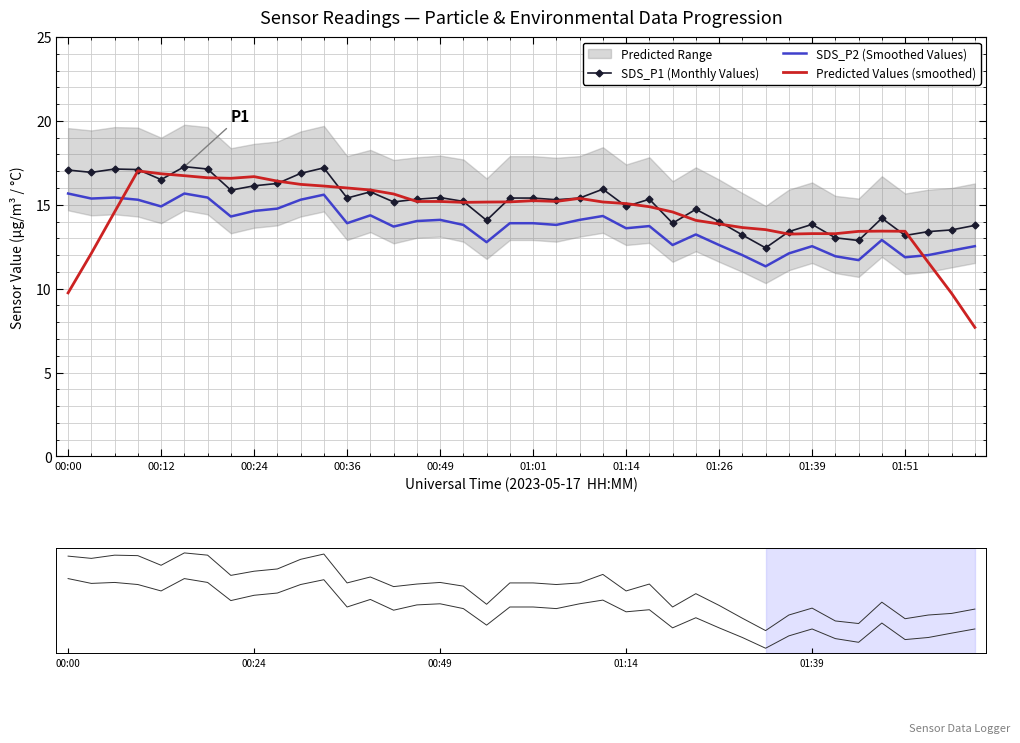

What is the highest value of the SDS_P1 (Monthly Values) series?

17.3